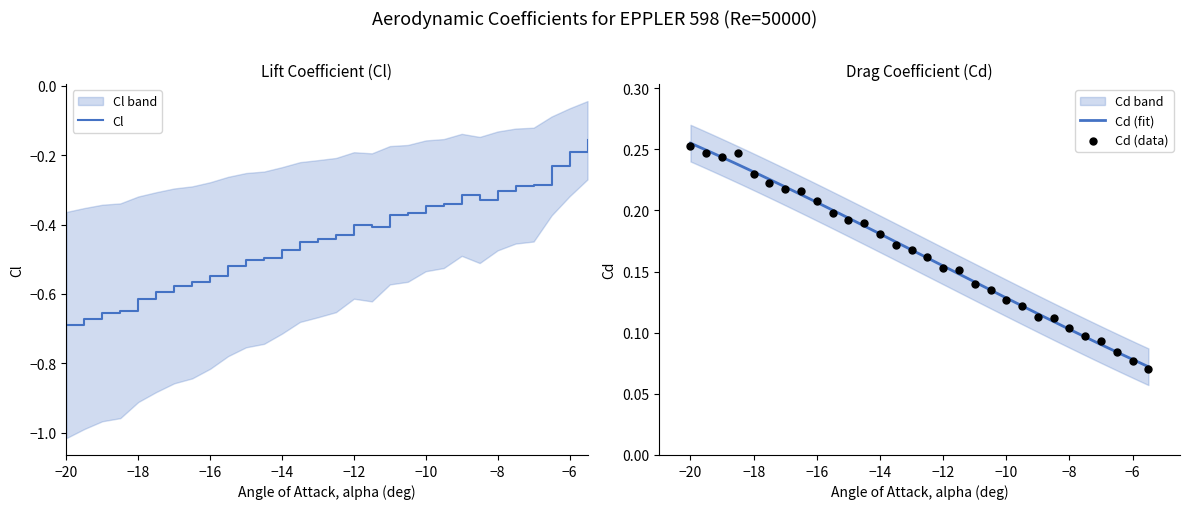

Is it true that Cl equals -0.3 at −8?

True